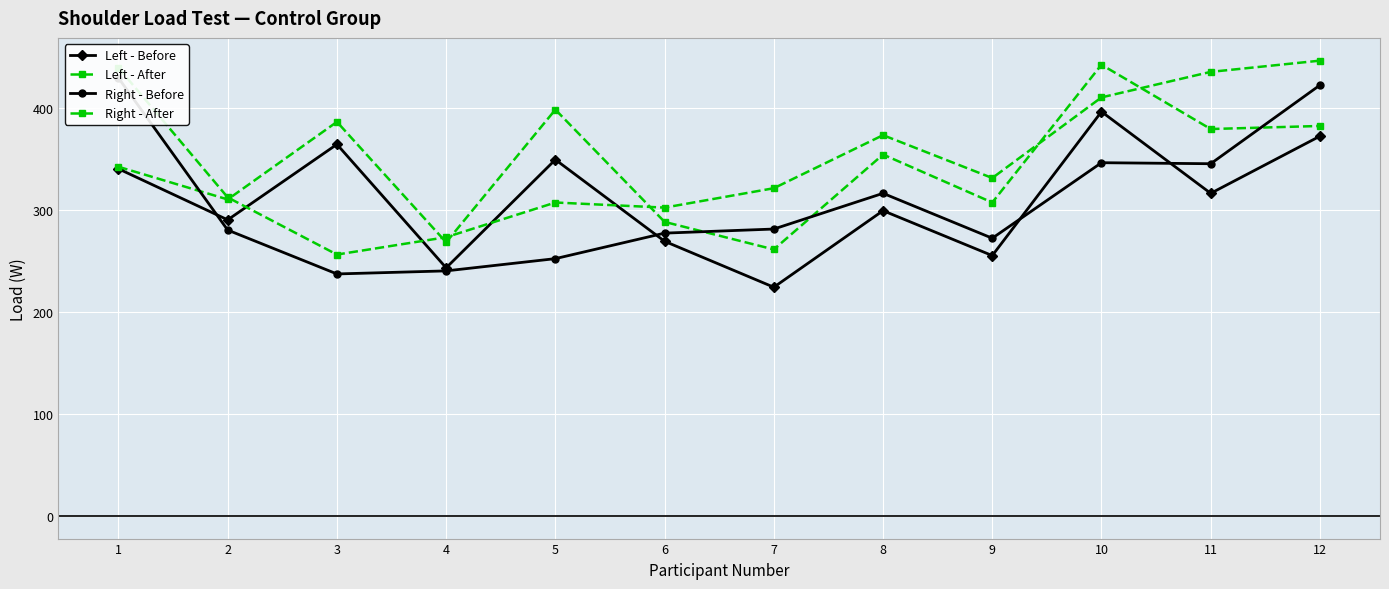

At which label does Right - Before reach its minimum?

3